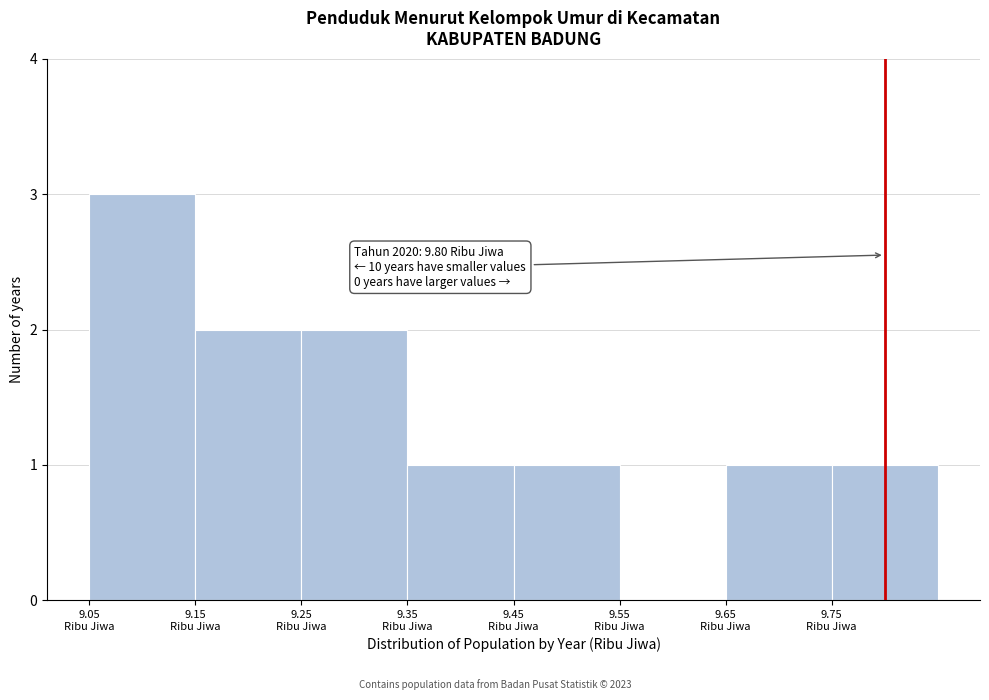

Over which range of the x-axis is the bar tallest?

9.05 to 9.15